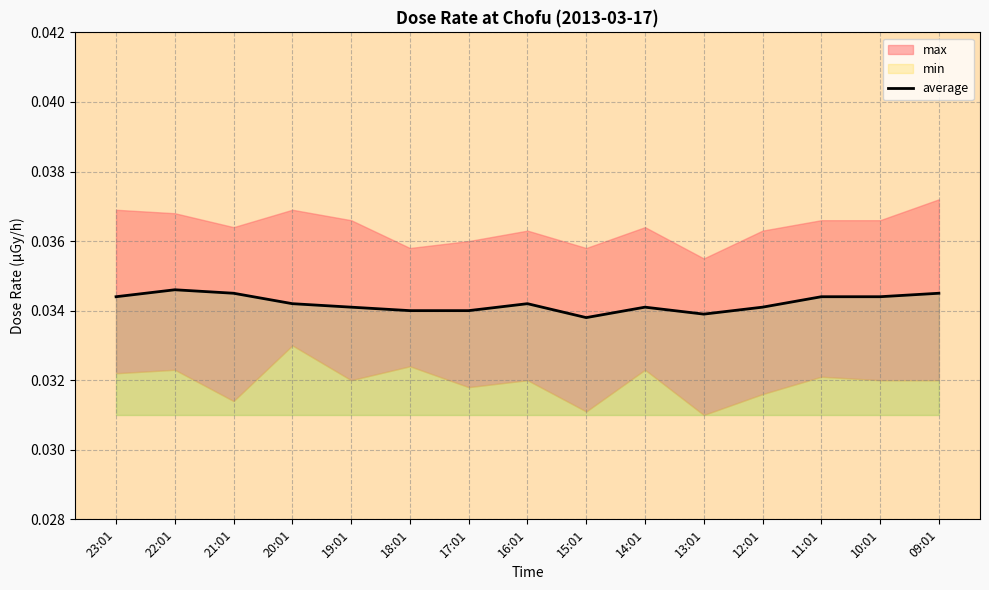

Where is the first local maximum?

22:01